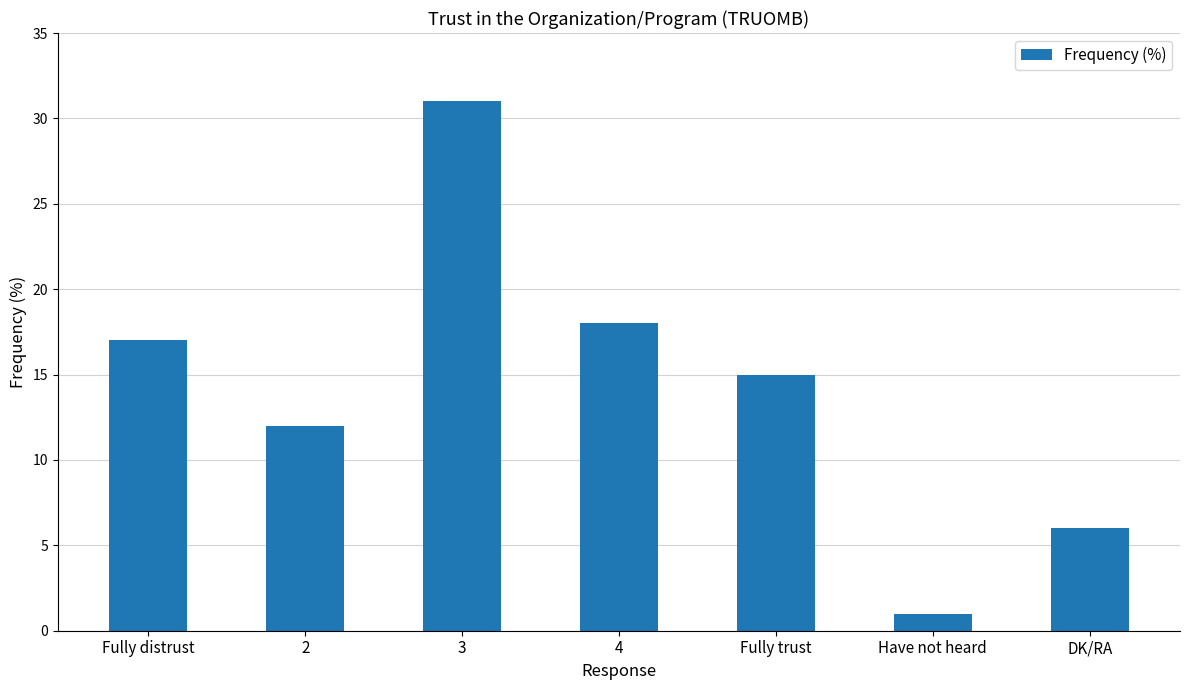

Which has a higher value, 2 or 3?

3